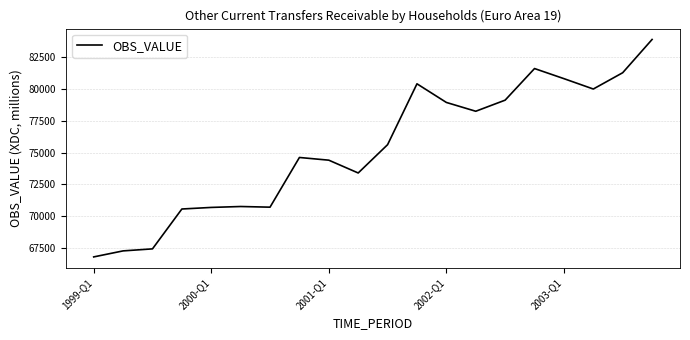

How many distinct data groups are displayed?

1